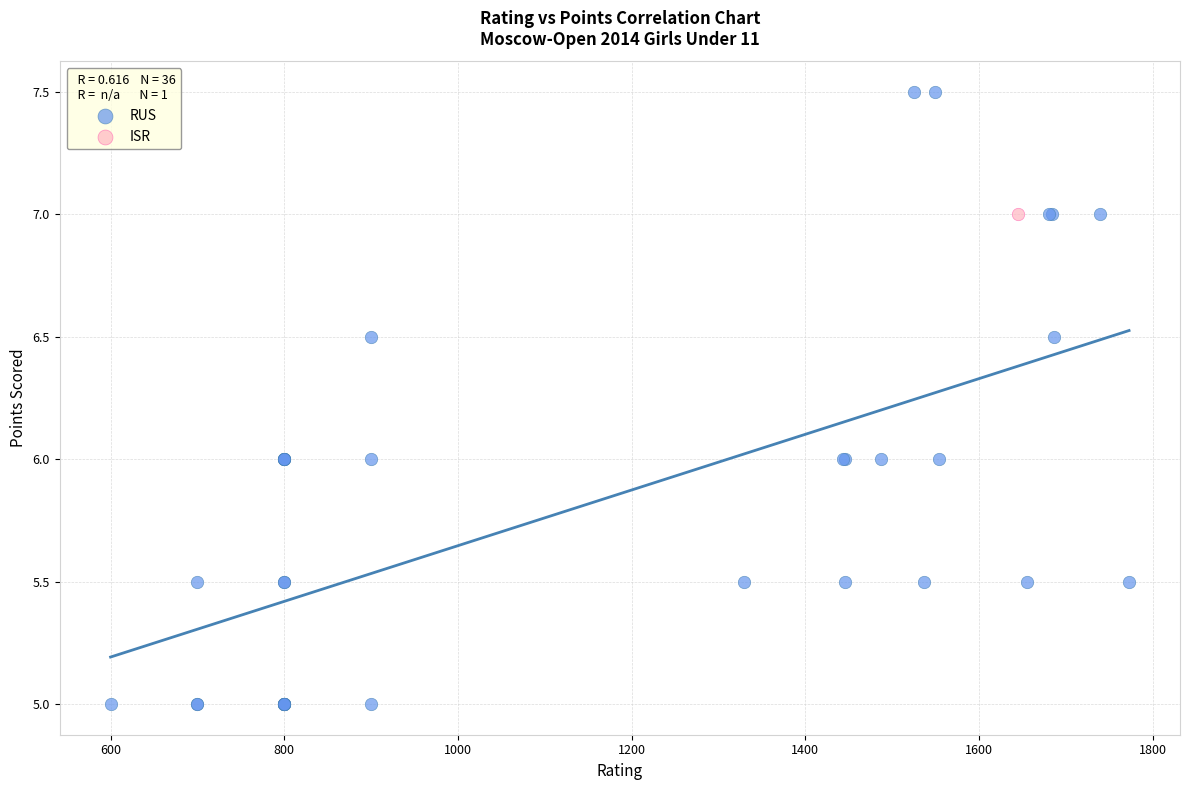

What are all the series names shown in the legend?

RUS, ISR